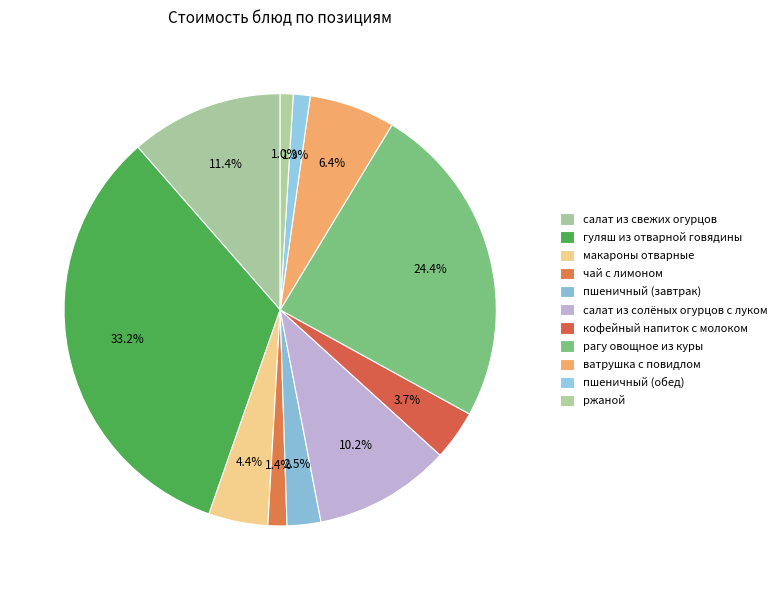

How many segments does this pie chart have?

11